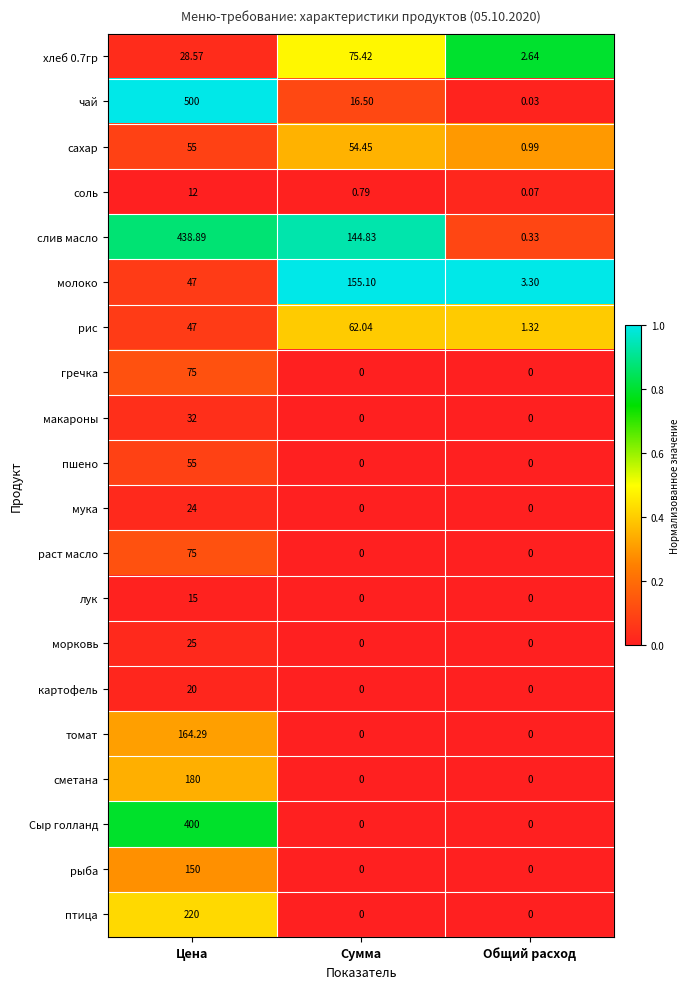

What is the difference between the highest and lowest values at Сумма?

155.1